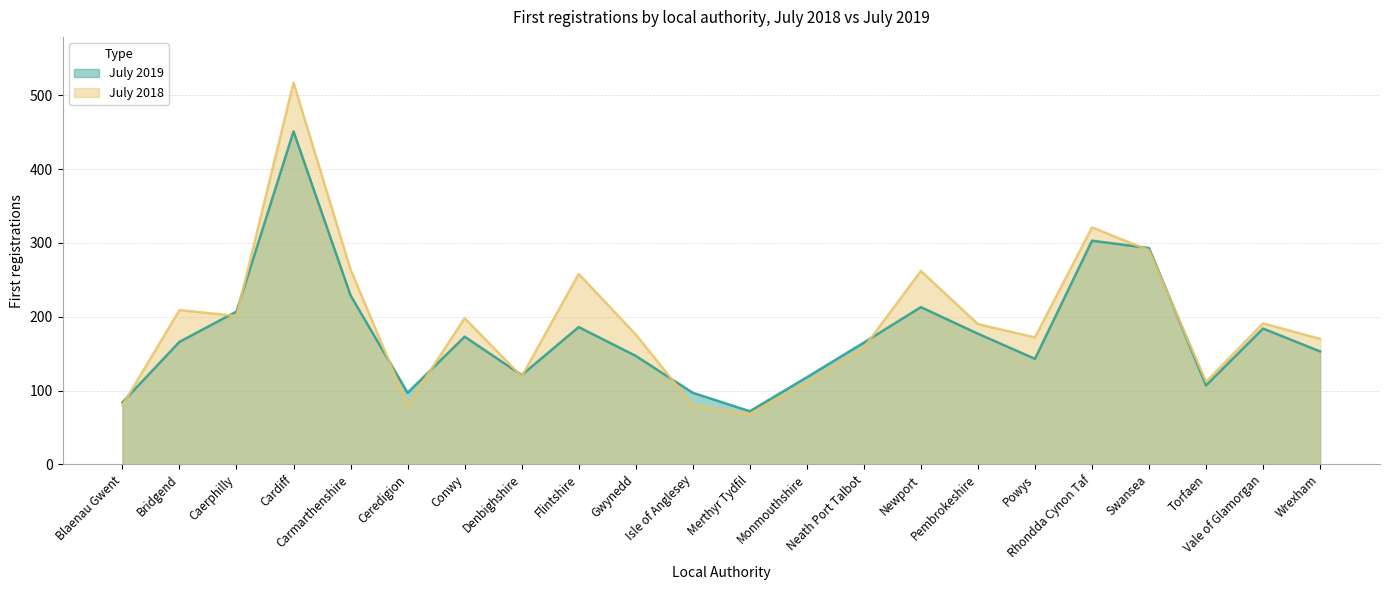

How many distinct data groups are displayed?

2